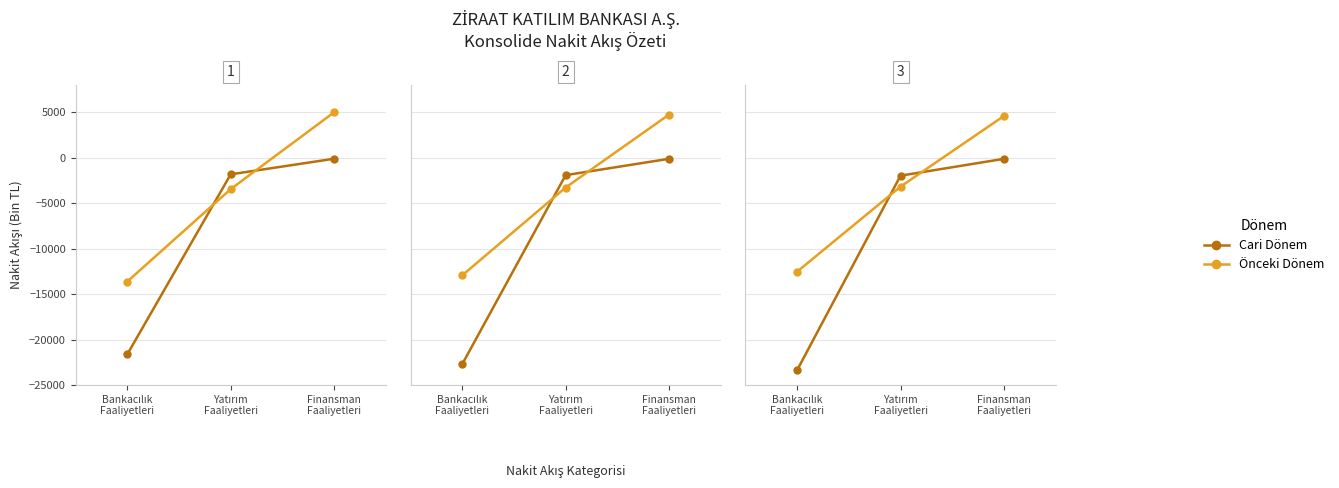

What is the minimum value shown in the chart?

-23353.8